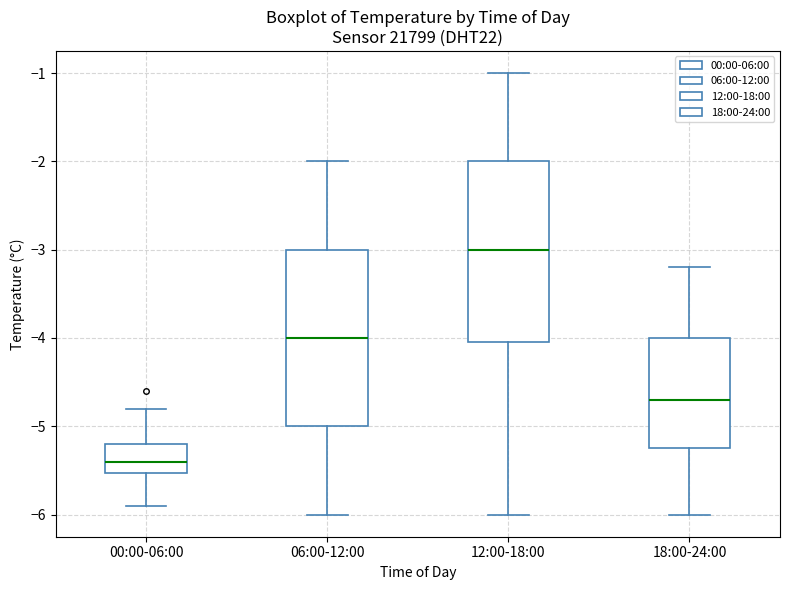

Which box has the highest median line?

12:00-18:00